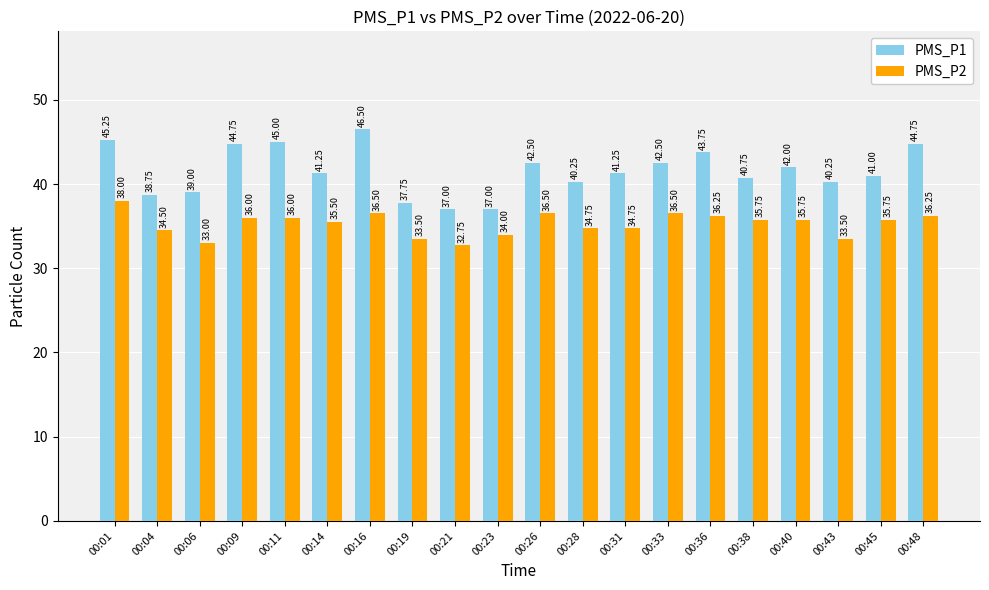

The value of PMS_P2 at 00:01 is 38.0. True or false?

True